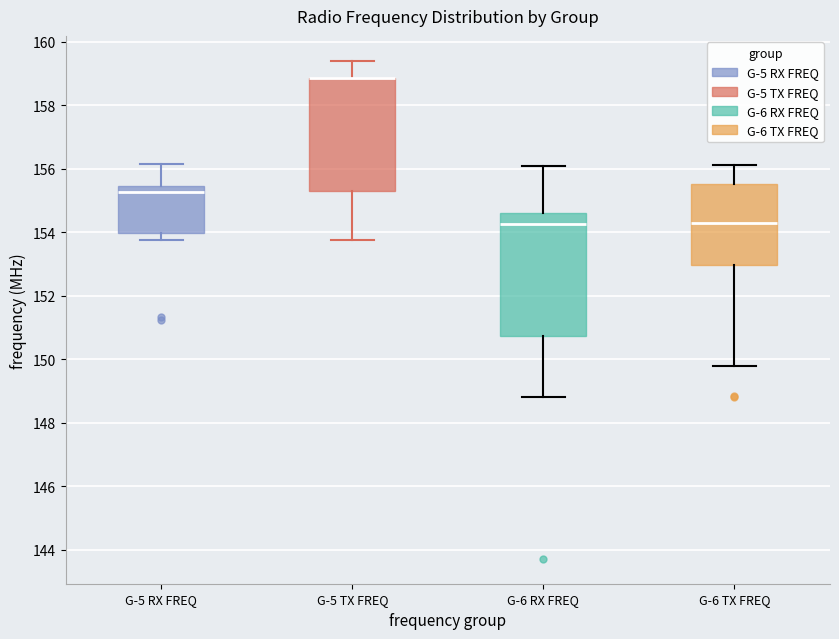

Reading left to right, read every box against the y-axis: the position of its median line, the range the box covers, and the ends of its whiskers. The values are not printed on the chart, so give them approximately, as read against the axis.

G-5 RX FREQ: median 155.2, box 154.0 to 155.4, whiskers 153.8 to 156.2
G-5 TX FREQ: median 158.8 (drawn on the box's upper edge), box 155.2 to 158.8, whiskers 153.8 to 159.4
G-6 RX FREQ: median 154.2, box 150.8 to 154.6, whiskers 148.8 to 156.0
G-6 TX FREQ: median 154.2, box 153.0 to 155.6, whiskers 149.8 to 156.2